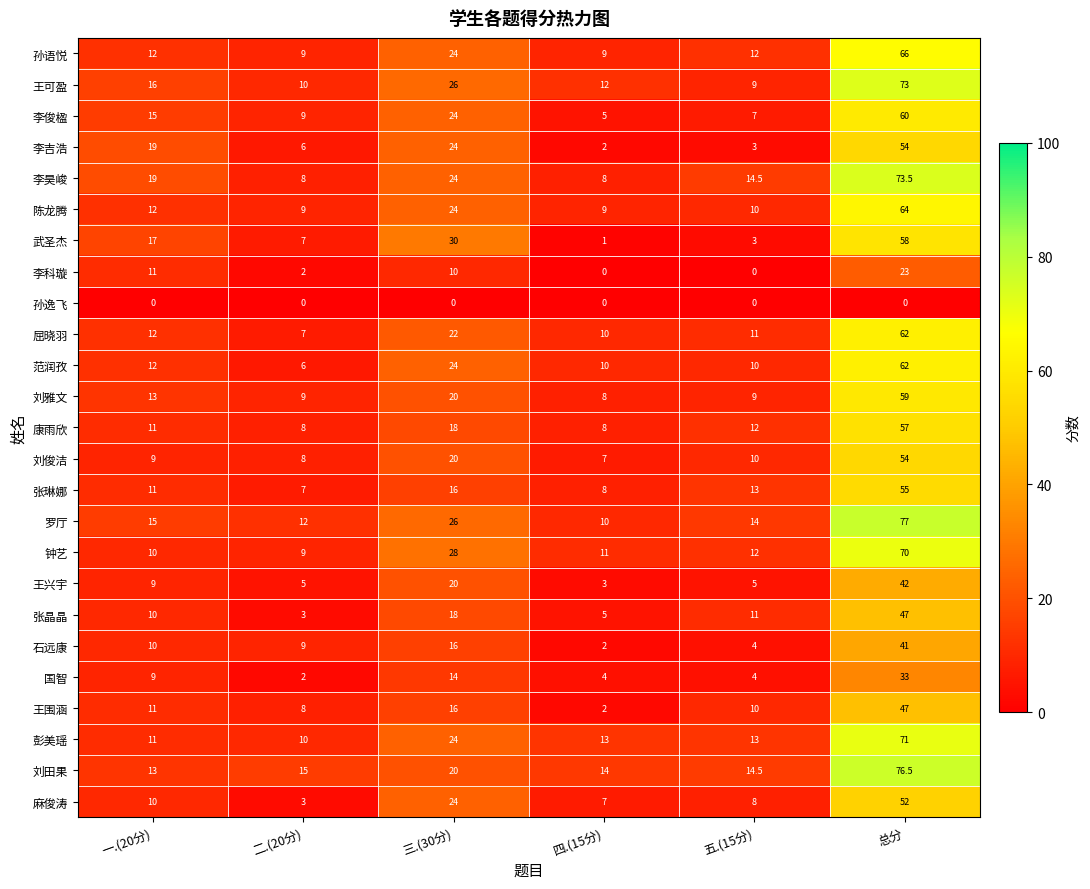

Count the number of data series in this chart.

25